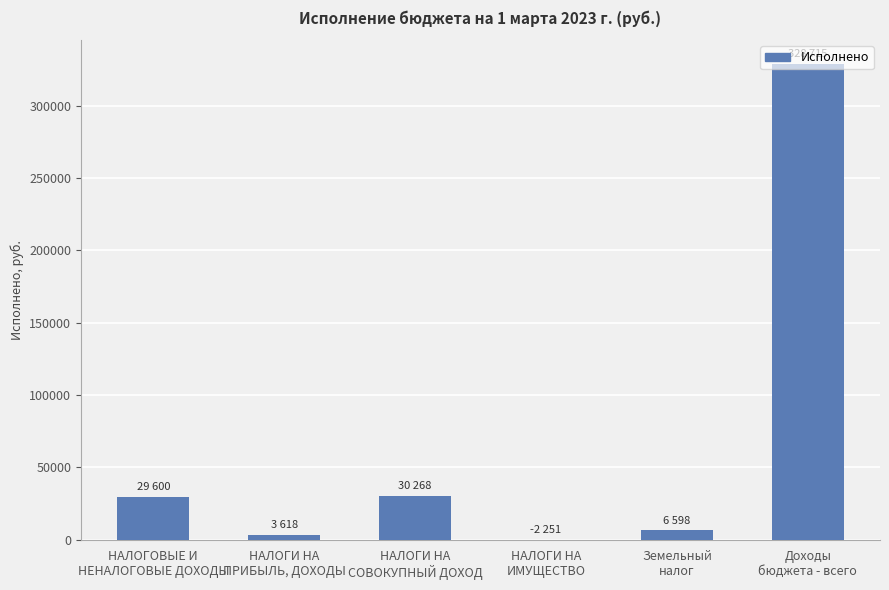

What is the greatest value displayed?

328714.8